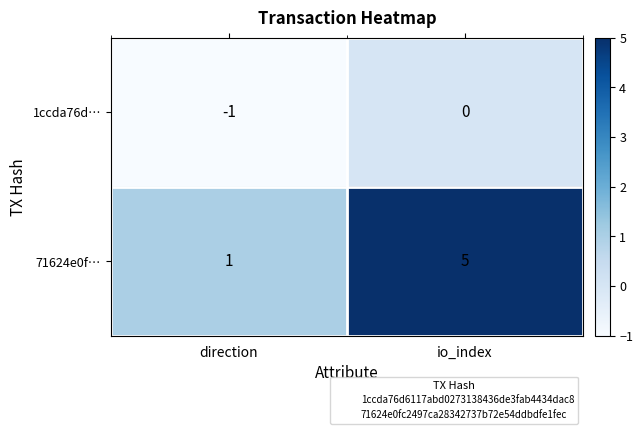

Reading left to right, list all the values displayed in this chart.

1ccda76d…: -1	0
71624e0f…: 1	5